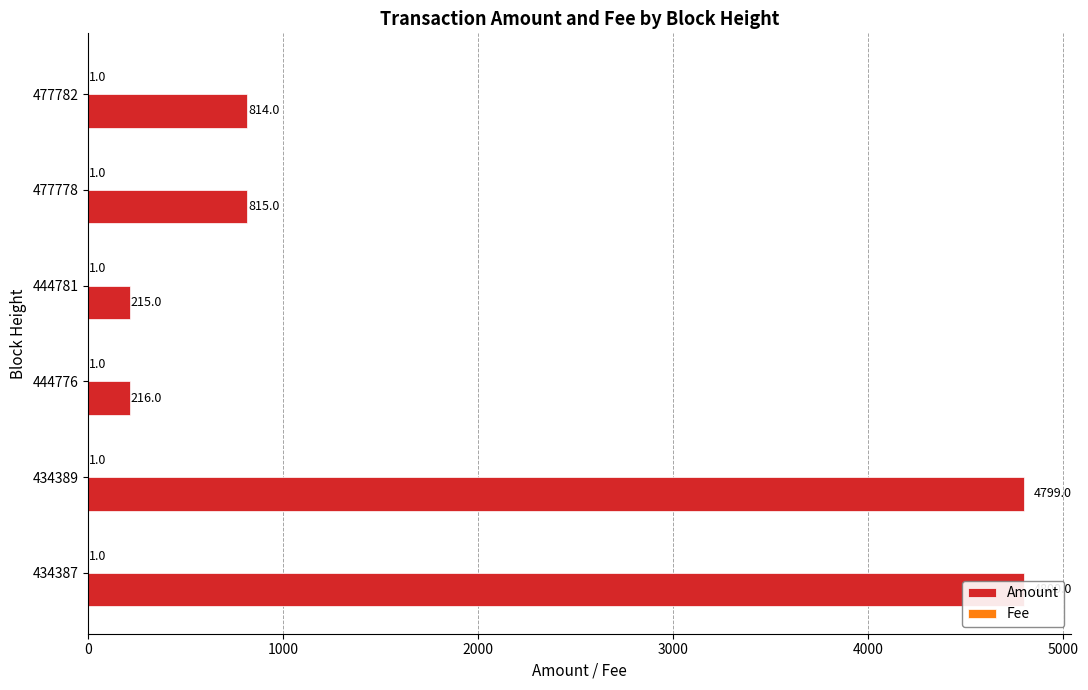

At 1000, list the series in order from largest to smallest.

Amount, Fee